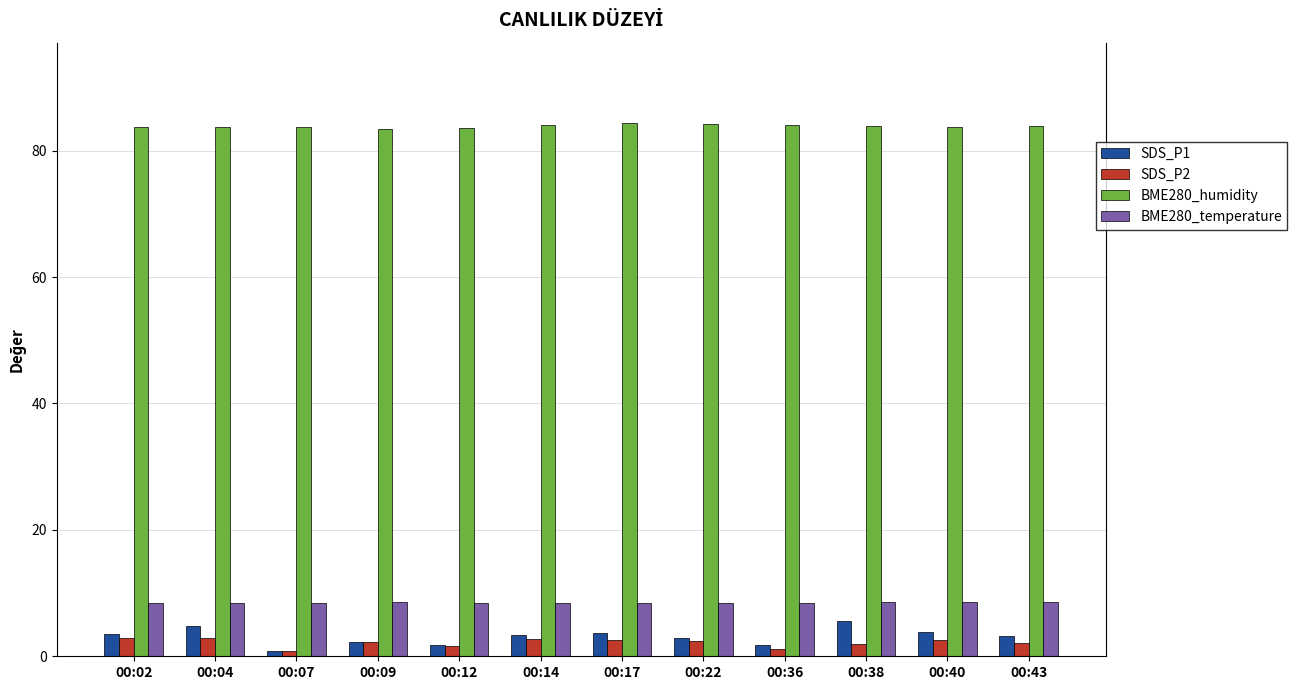

What is the maximum value shown in the chart?

84.4